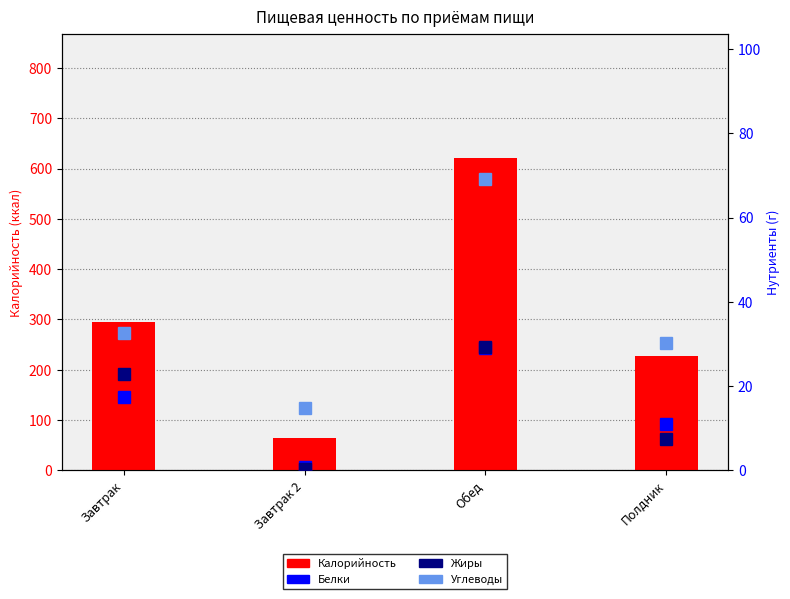

What is the difference between the second highest and minimum values in the Калорийность series?

230.3